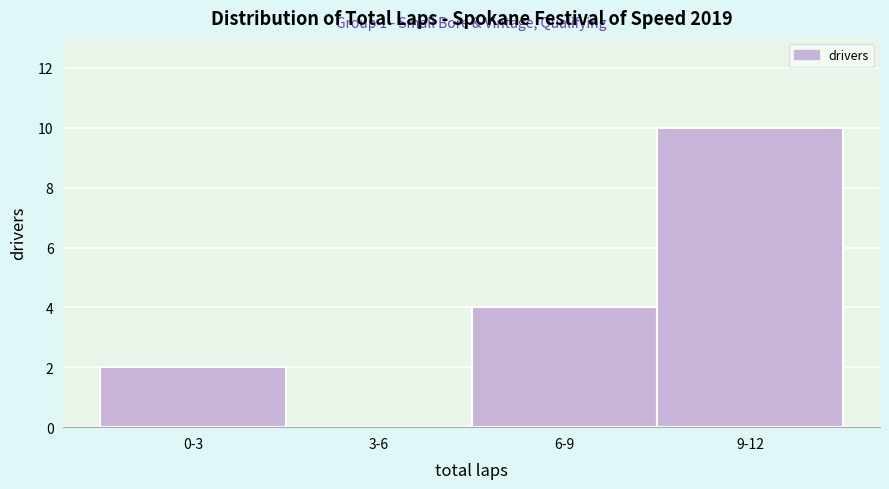

Reading left to right, extract all data points from this chart.

0-3=2	3-6=0	6-9=4	9-12=10